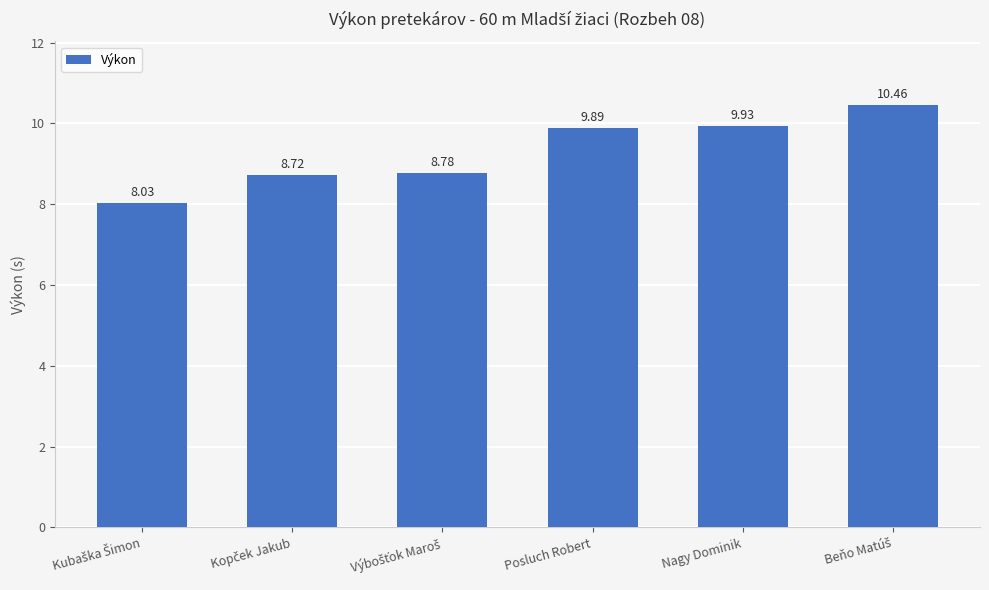

What is the average value?

9.3